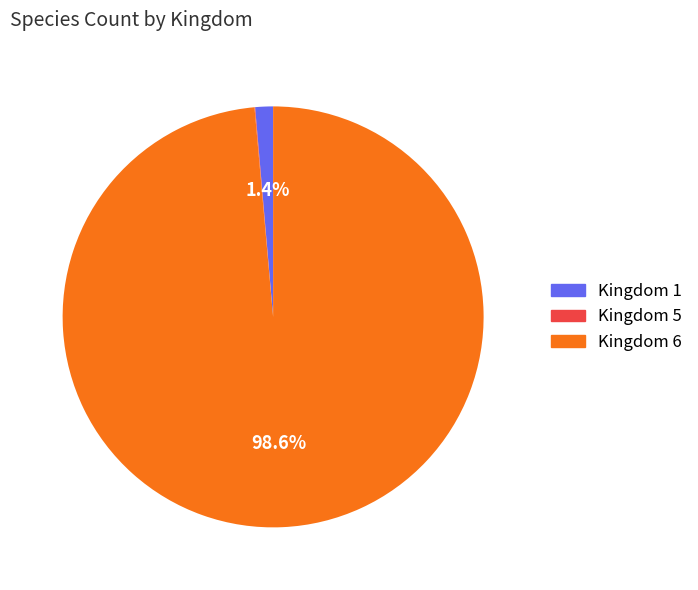

What is the largest slice in the pie chart?

Kingdom 6